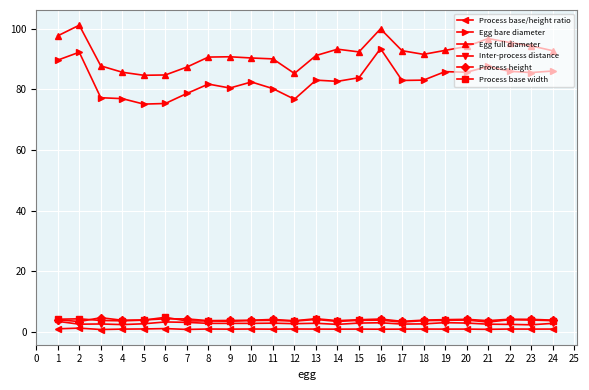

Which series has the widest spread of values?

Egg bare diameter